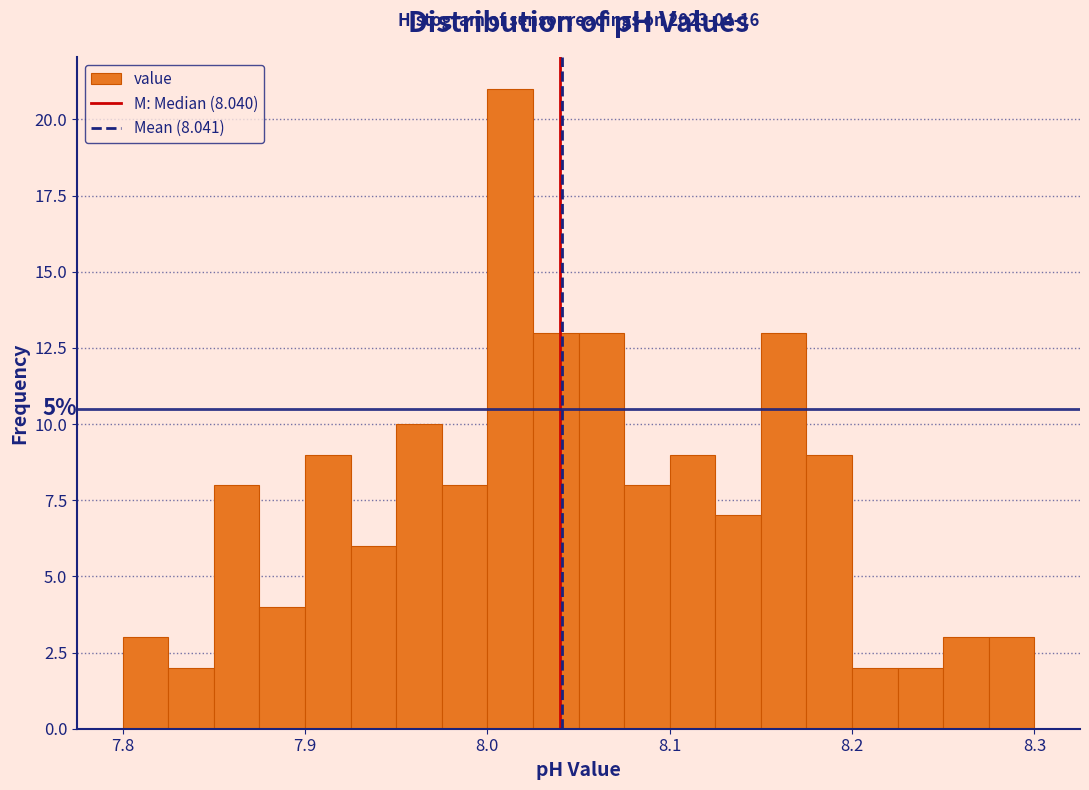

Read against the x-axis, roughly where is the centre of the tallest bar?

8.01